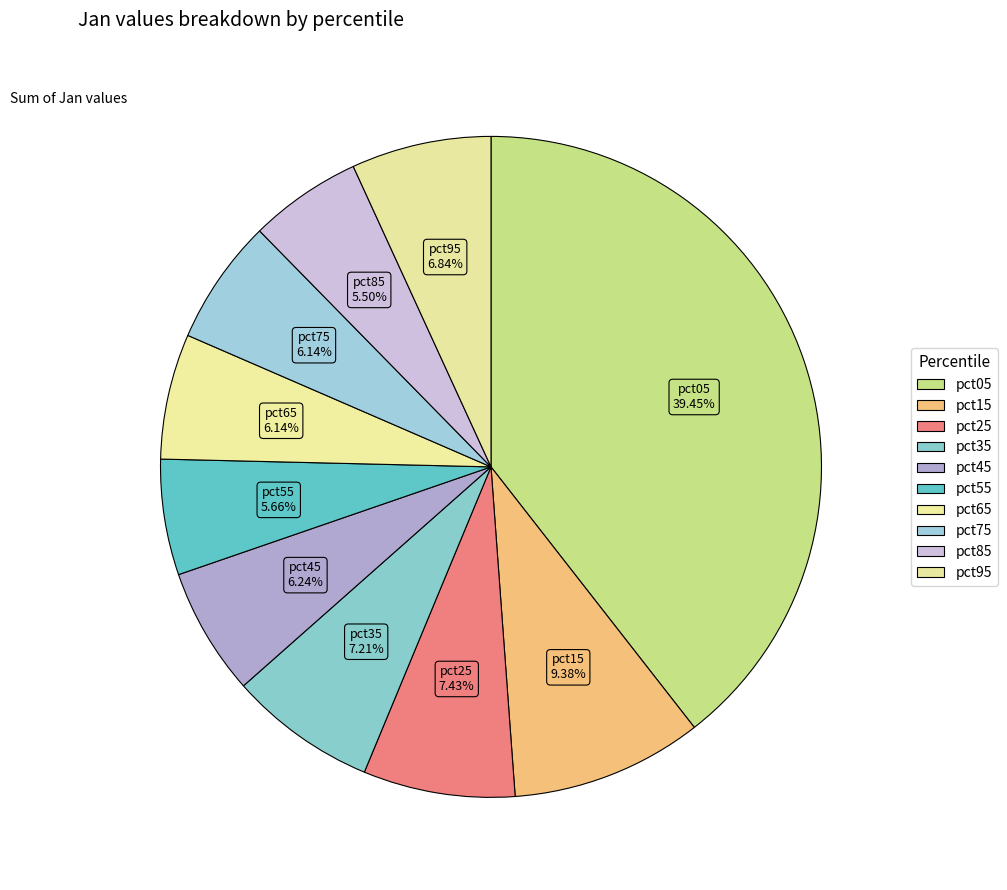

To the nearest percent, what percentage of the pie is pct05?

39%